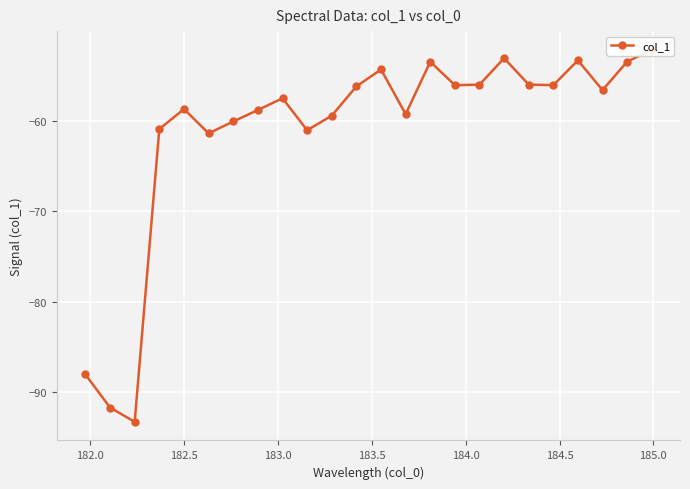

What is the greatest value displayed?

-52.1